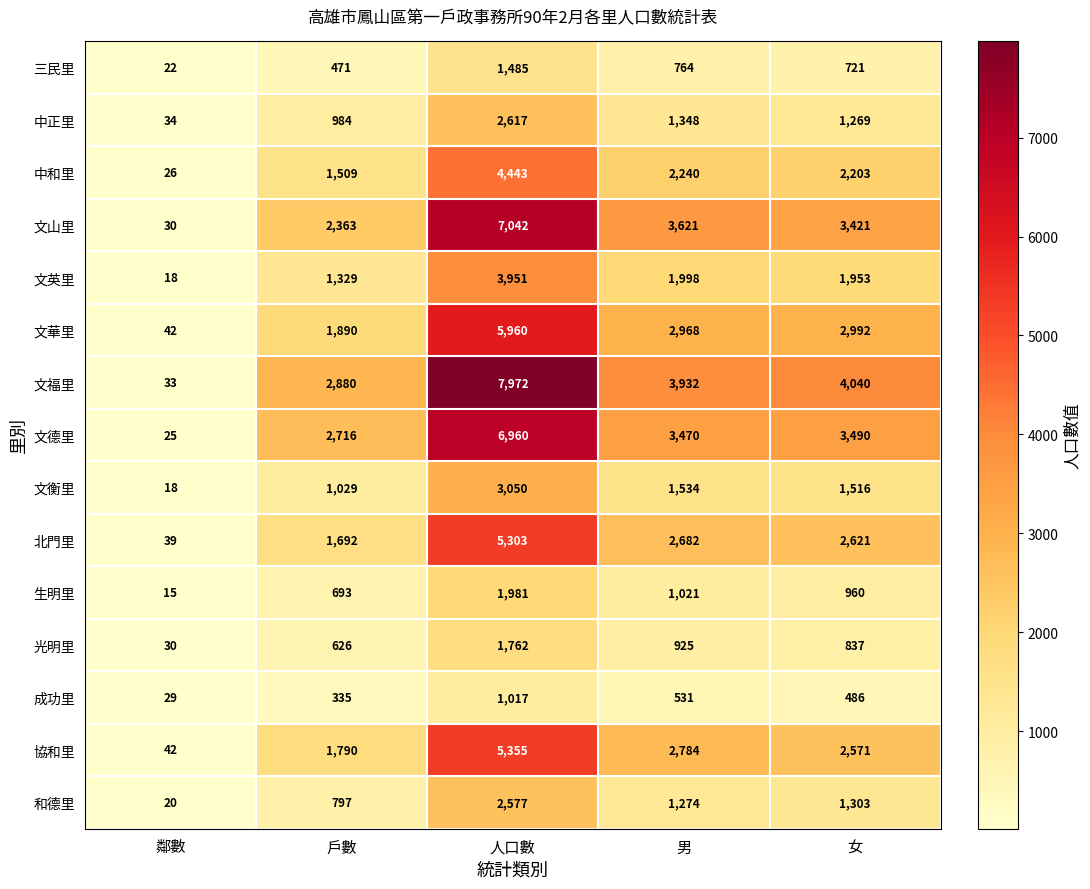

Count the number of categories in the chart.

5